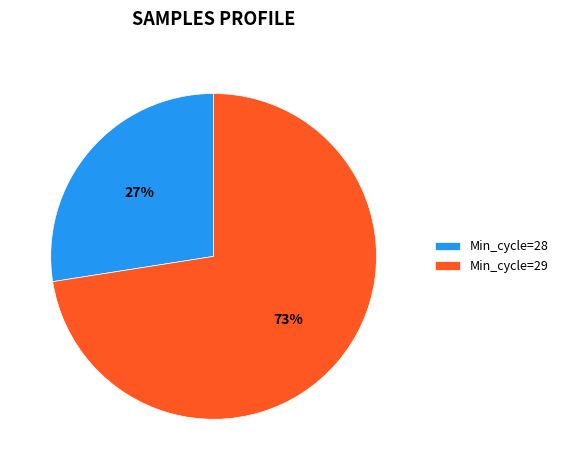

Is it true that Min_cycle=28 is 27% of the pie?

True